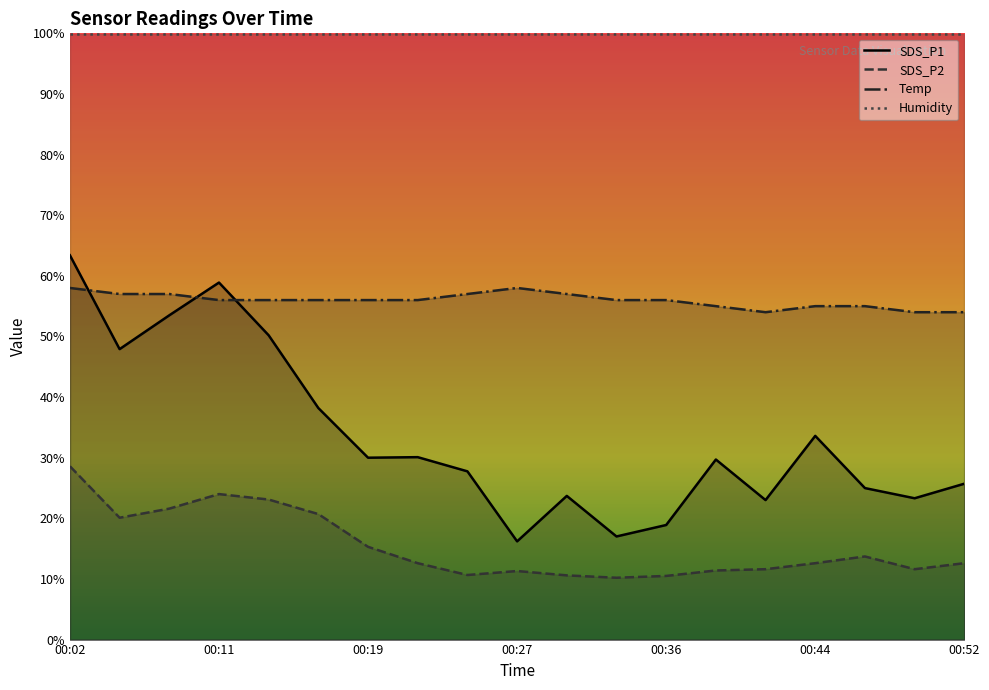

List the series in order of their overall mean, highest first.

Humidity, Temp, SDS_P1, SDS_P2